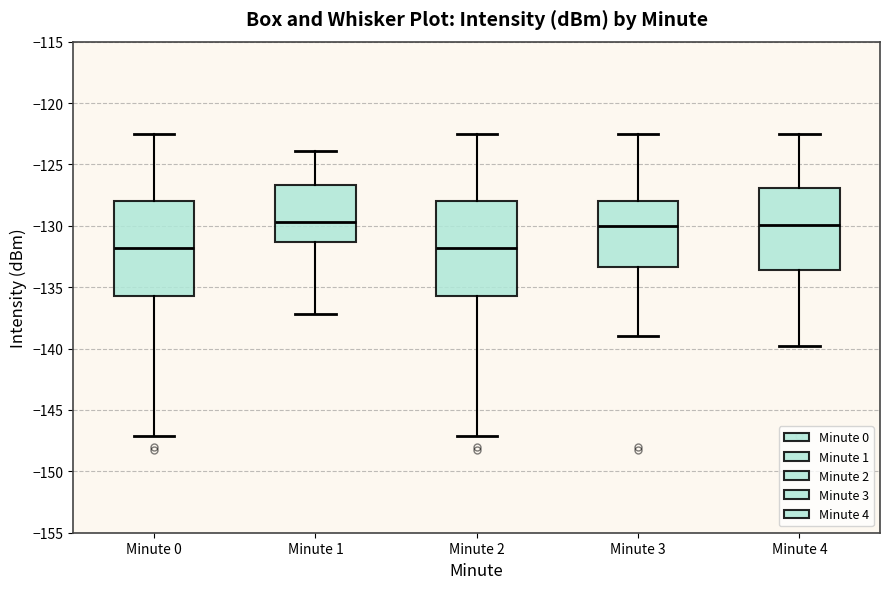

Reading left to right, read every box against the y-axis: the position of its median line, the range the box covers, and the ends of its whiskers. The values are not printed on the chart, so give them approximately, as read against the axis.

Minute 0: median -132.0, box -136.0 to -128.0, whiskers -147.0 to -122.5
Minute 1: median -129.5, box -131.5 to -126.5, whiskers -137.0 to -124.0
Minute 2: median -132.0, box -136.0 to -128.0, whiskers -147.0 to -122.5
Minute 3: median -130.0, box -133.5 to -128.0, whiskers -139.0 to -122.5
Minute 4: median -130.0, box -133.5 to -127.0, whiskers -140.0 to -122.5